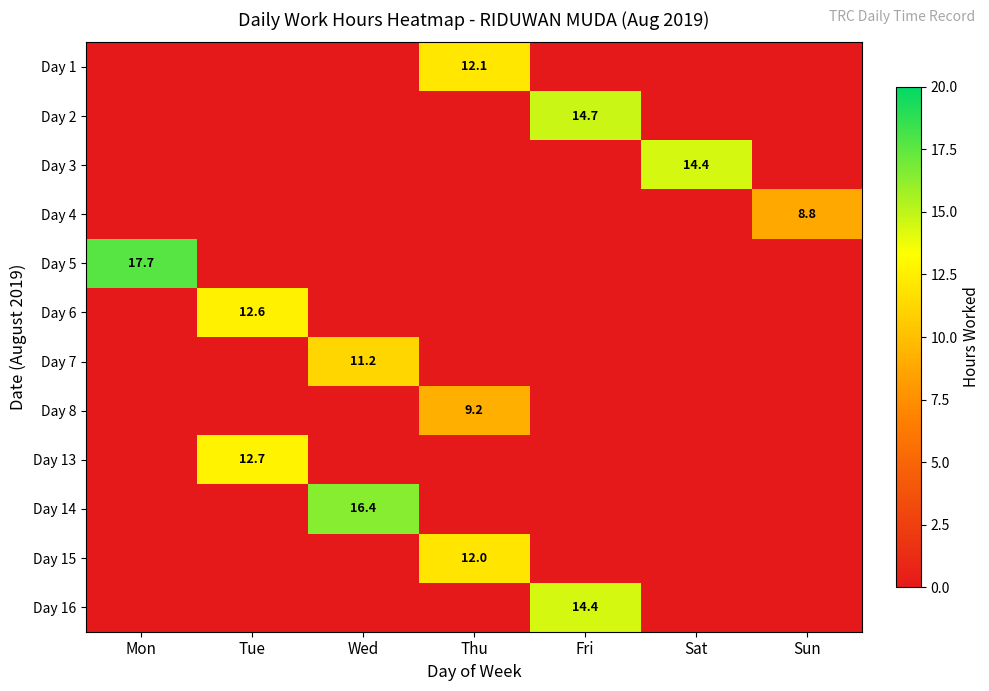

True or false: Day 4 has a value of 4.7 at Sun.

False